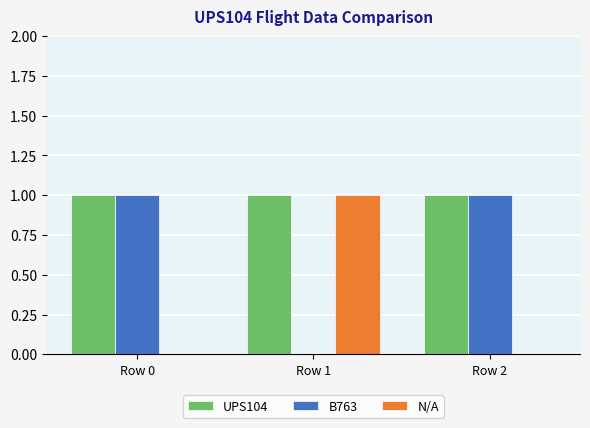

Which series has the largest total across all categories?

UPS104